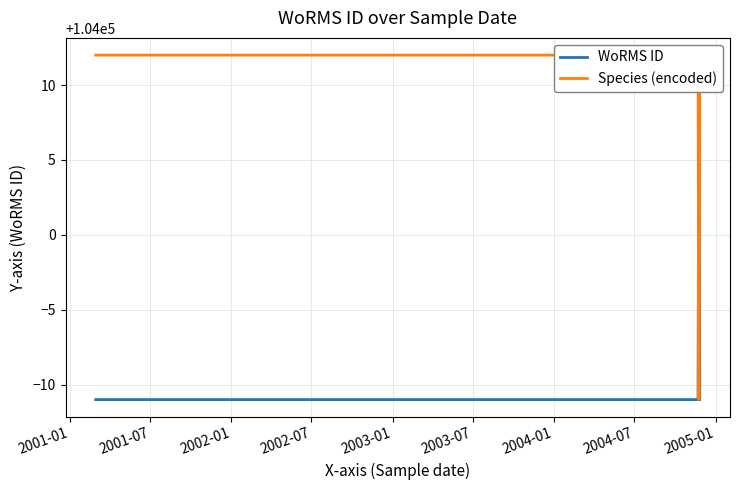

Which series has the largest total across all categories?

Species (encoded)